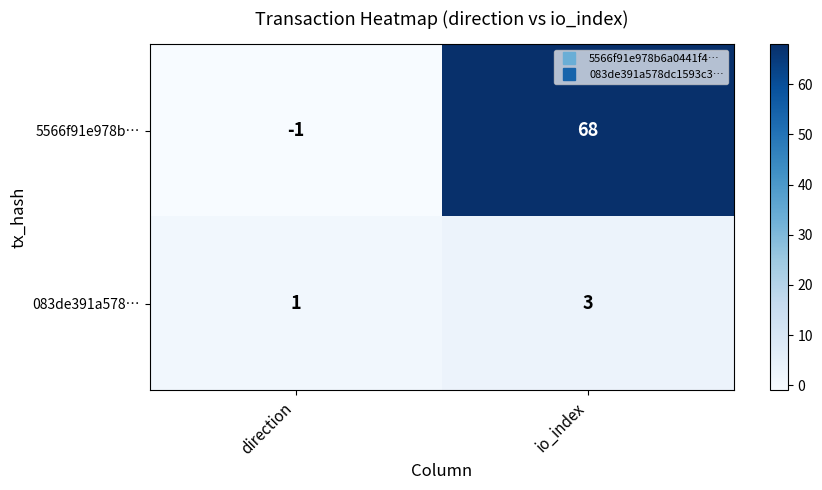

Which series has the widest spread of values?

5566f91e978b…